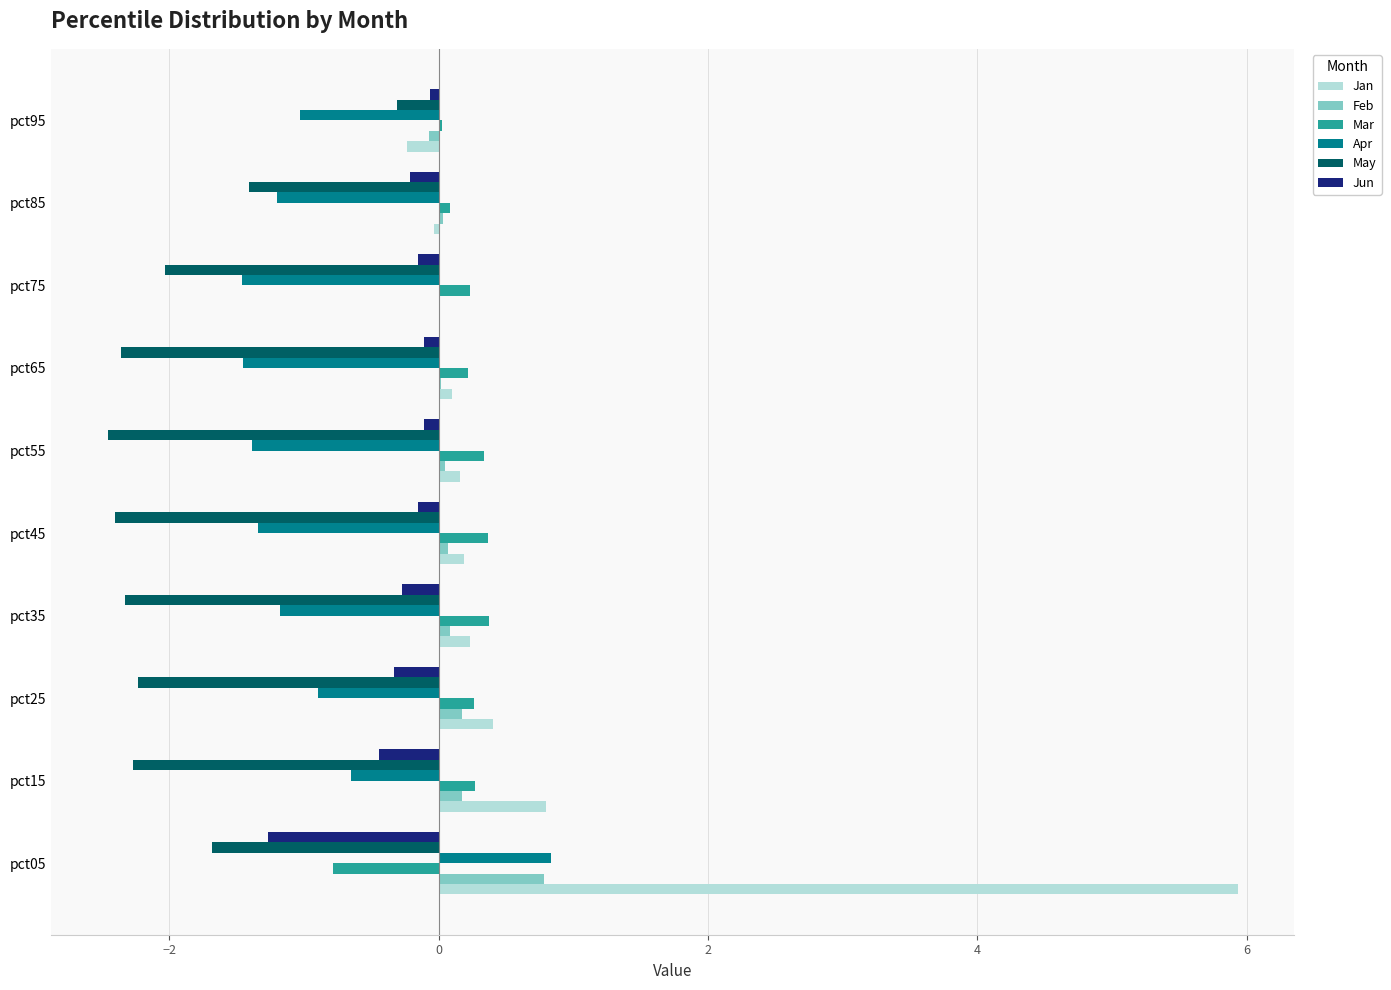

Which series has the largest total across all categories?

Jan